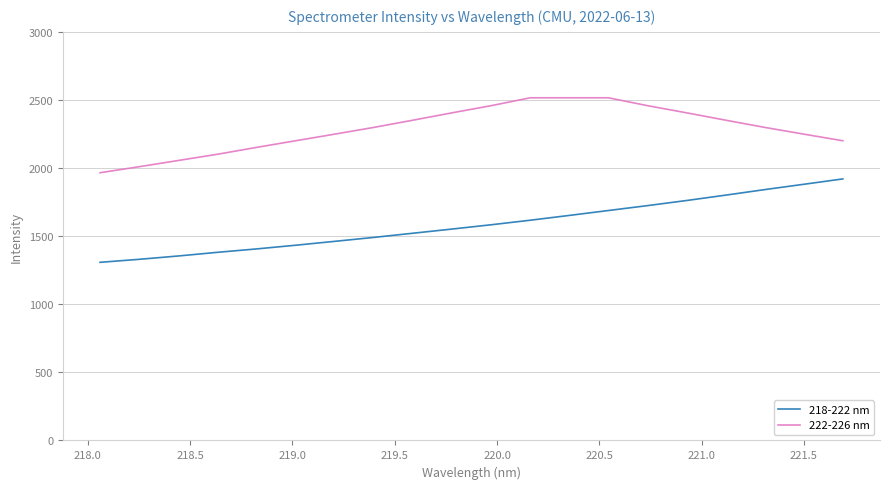

What is the difference between the maximum and minimum values in the 218-222 nm series?

612.4